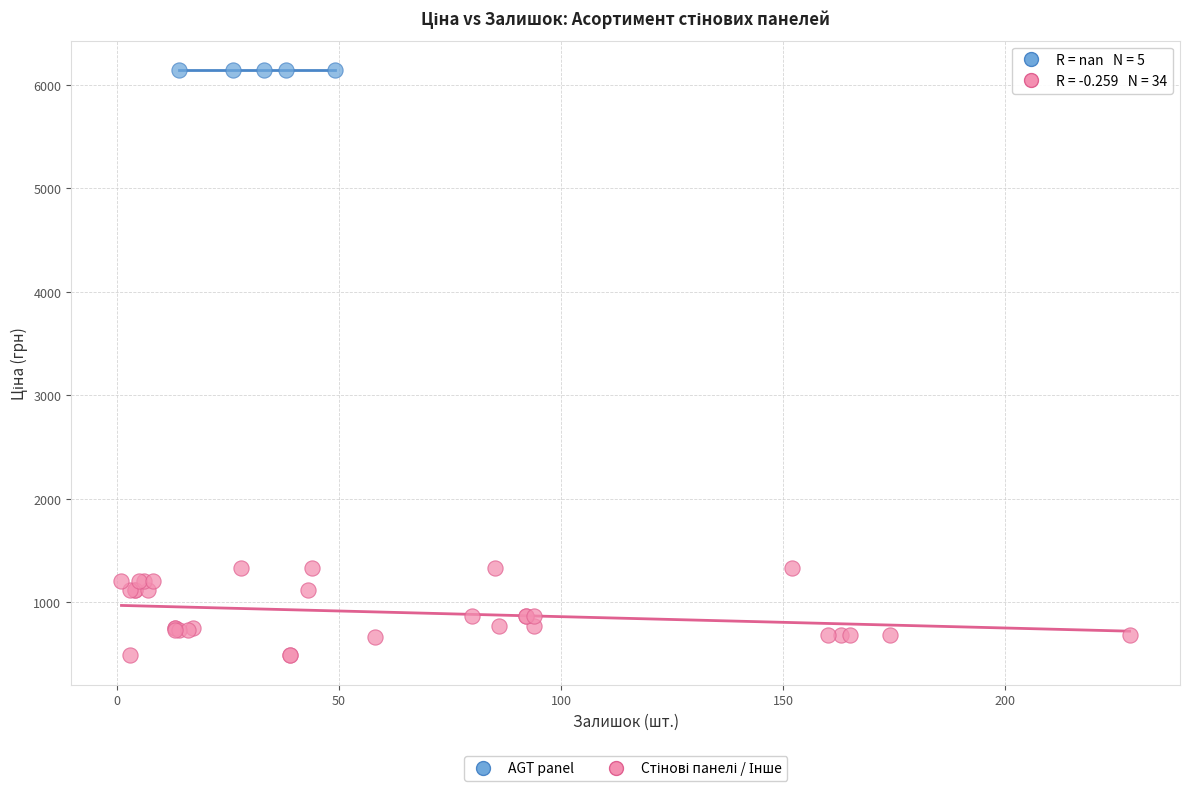

Which series reaches the maximum Y coordinate?

AGT panel